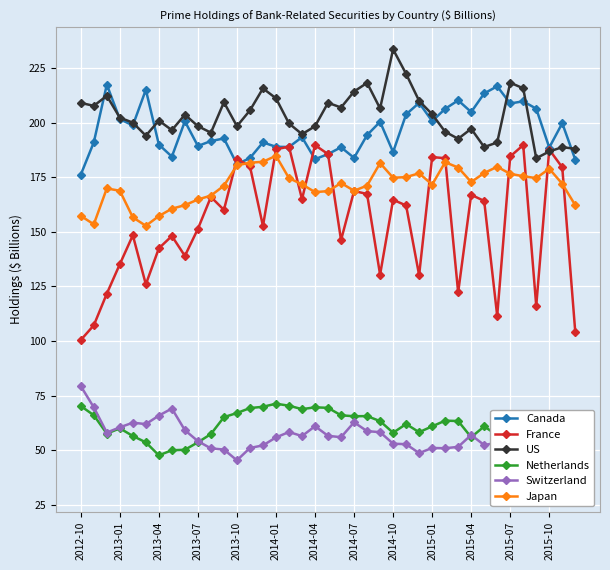

True or false: Japan has more than 2 interior local peaks.

True